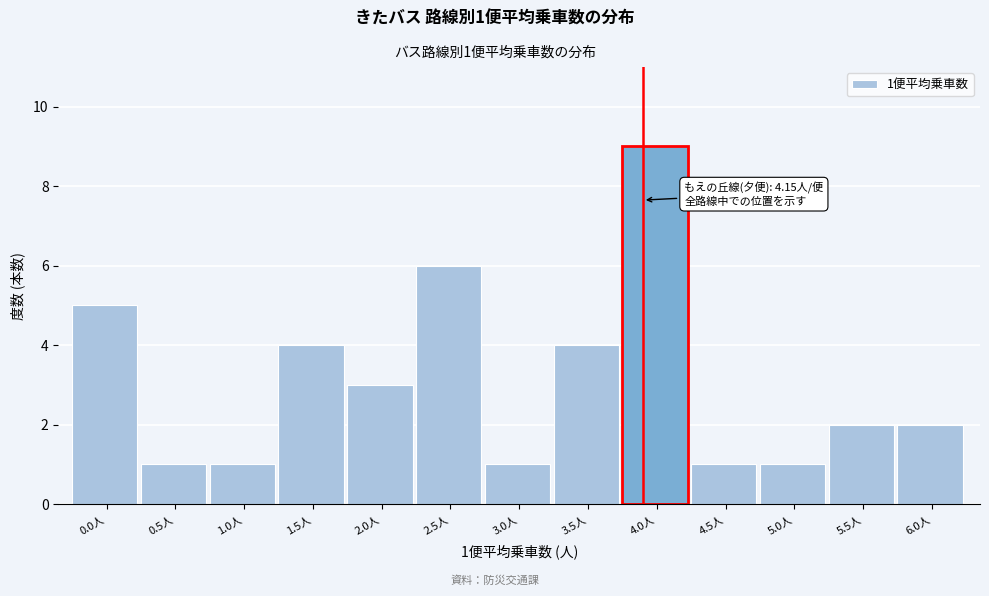

Reading left to right, extract all data points from this chart.

0.0人=5	0.5人=1	1.0人=1	1.5人=4	2.0人=3	2.5人=6	3.0人=1	3.5人=4	4.0人=9	4.5人=1	5.0人=1	5.5人=2	6.0人=2